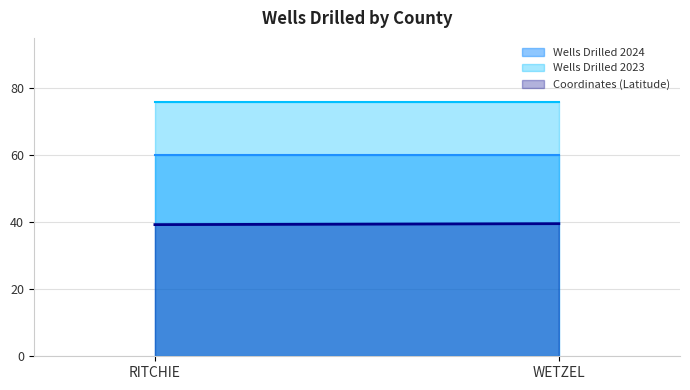

What is the label of the 1st point from the left?

RITCHIE